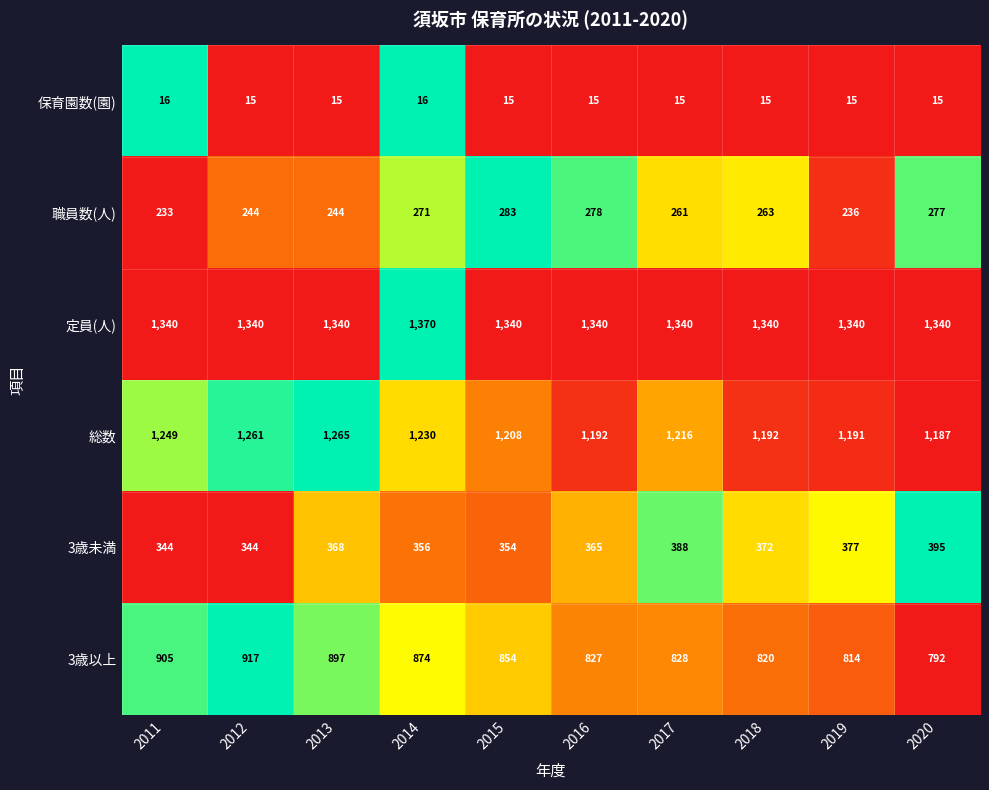

Rank the series at 2015 from highest to lowest value.

定員(人), 総数, 3歳以上, 3歳未満, 職員数(人), 保育園数(園)